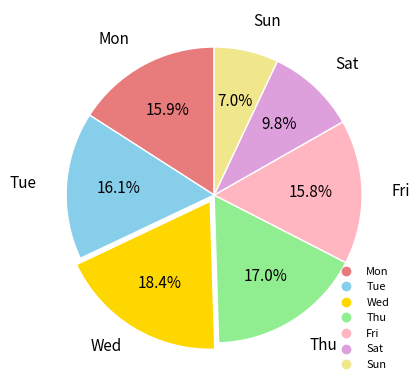

To the nearest percent, what is the average slice percentage?

14%